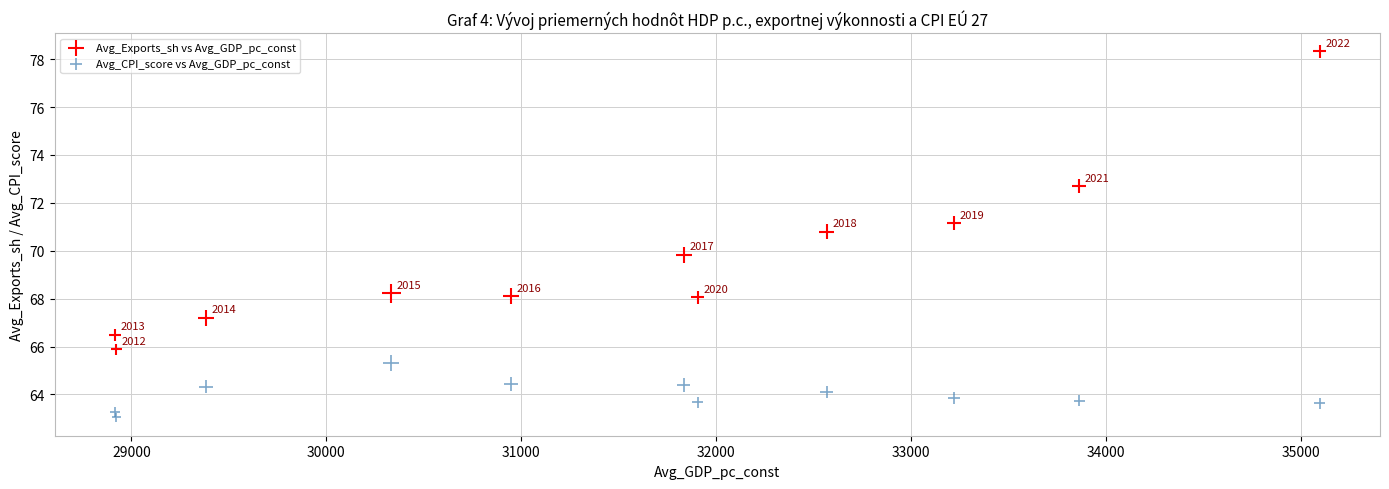

Which series contains the highest Y value?

Avg_Exports_sh vs Avg_GDP_pc_const